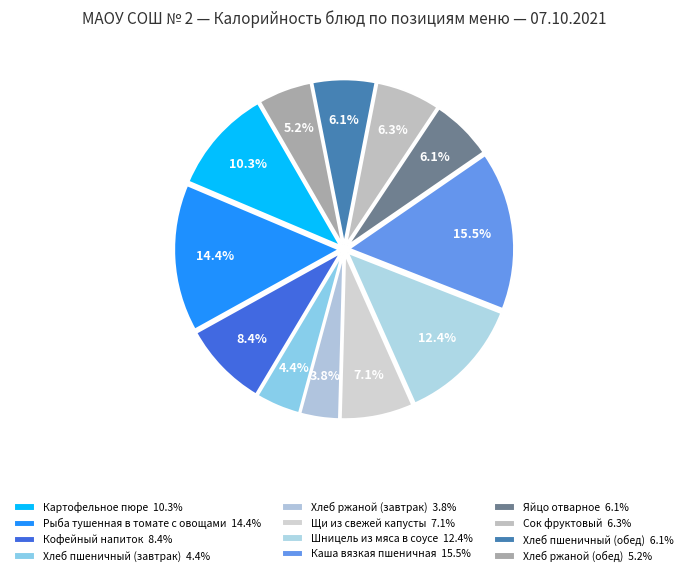

The Картофельное пюре slice represents 17% of the pie. True or false?

False